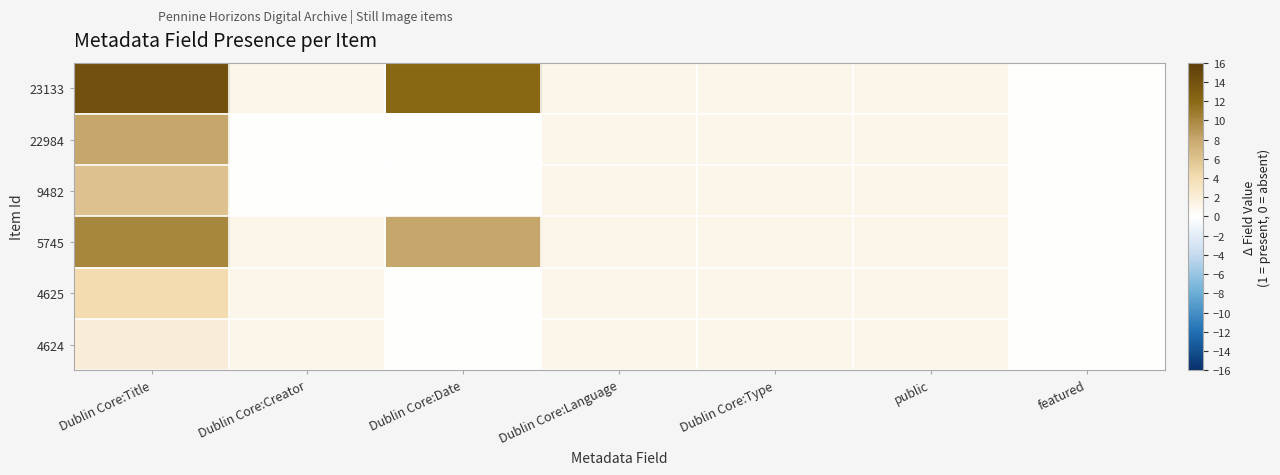

At how many categories does at least one series exceed 8?

2